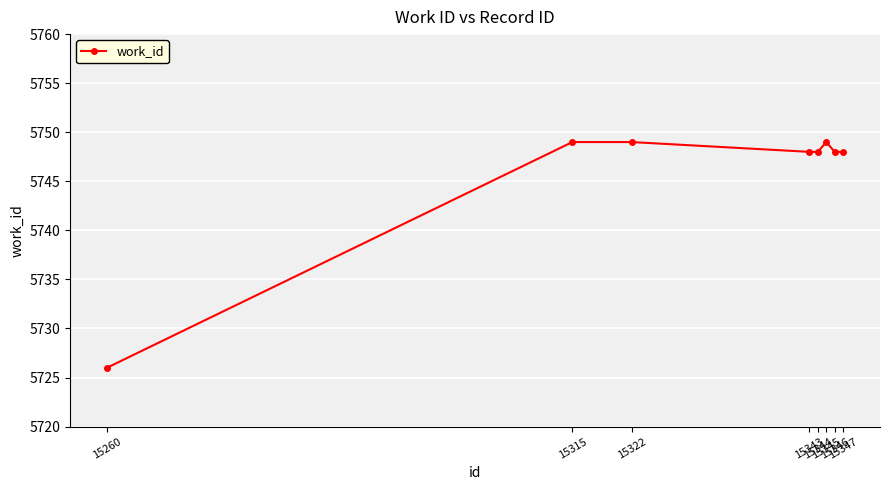

True or false: the data shows 8084 at 15344.

False